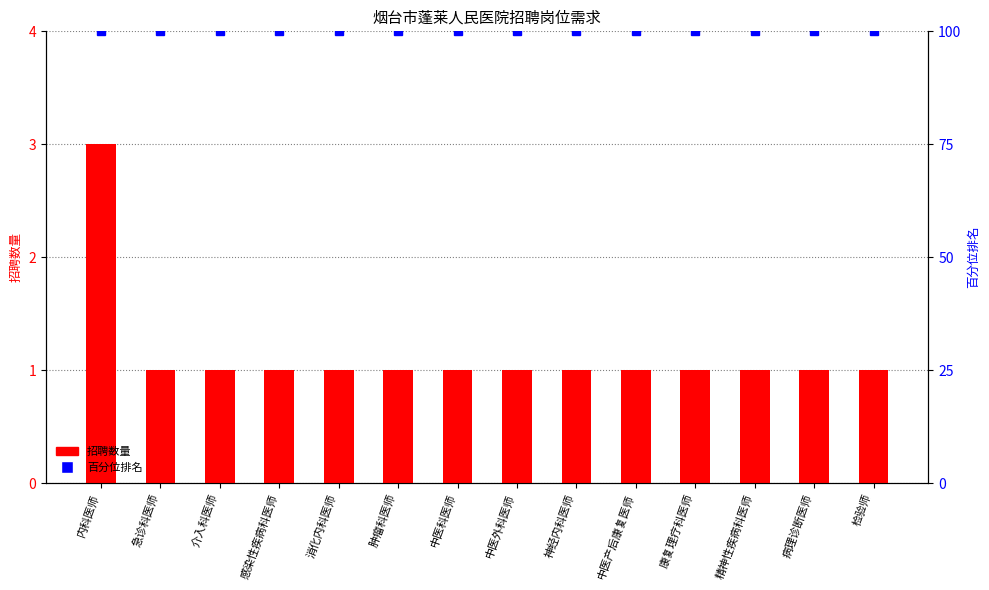

The value at 介入科医师 is 1. True or false?

True